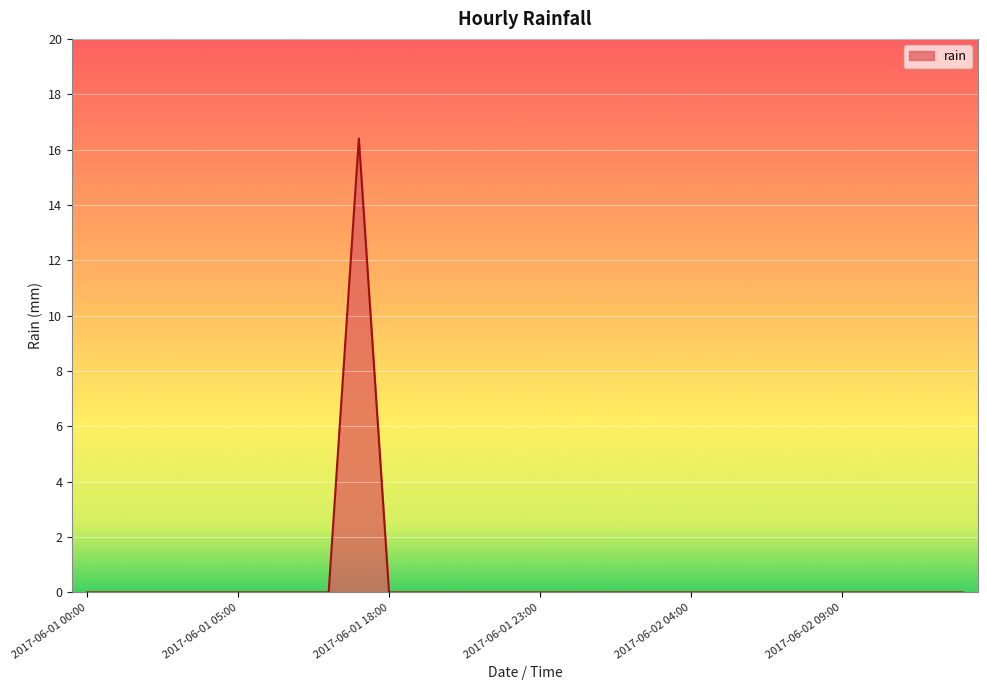

What is the sum of all values?

16.4